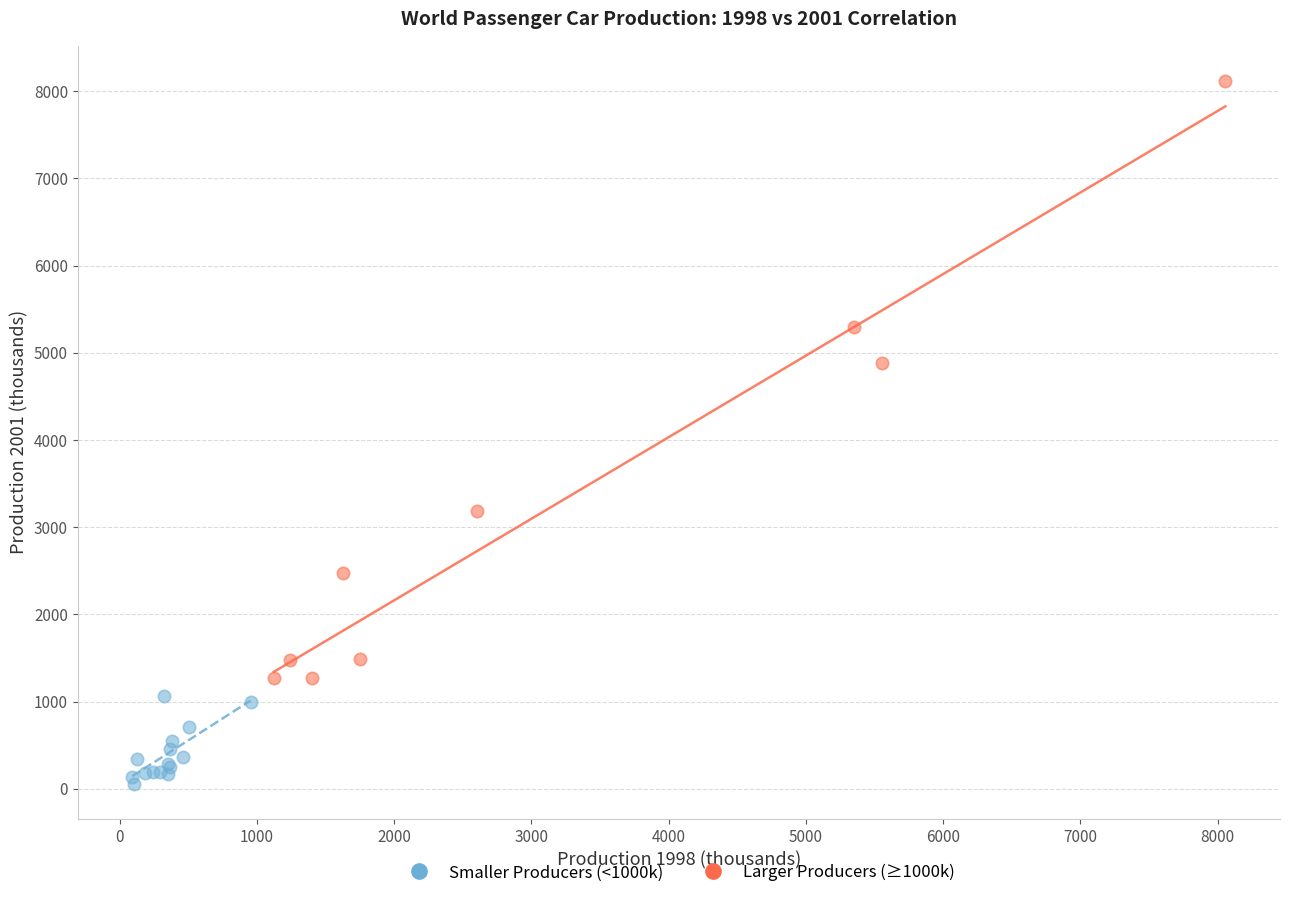

Which series contains the highest Y value?

Larger Producers (≥1000k)